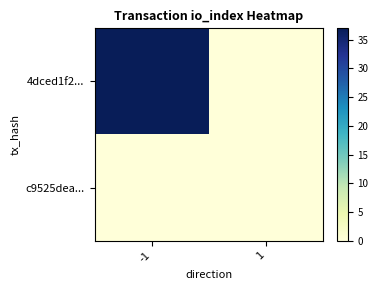

Rank the series by their average value, from lowest to highest.

c9525dea..., 4dced1f2...